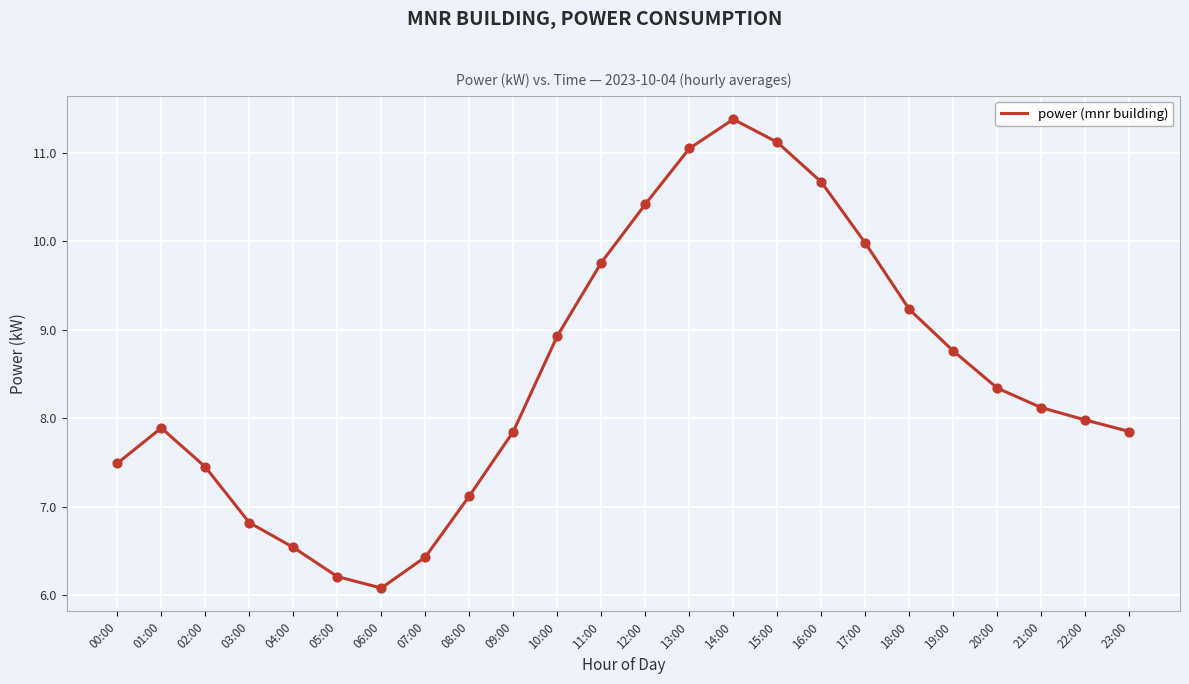

What is the change in value from 01:00 to 07:00?

-1.5